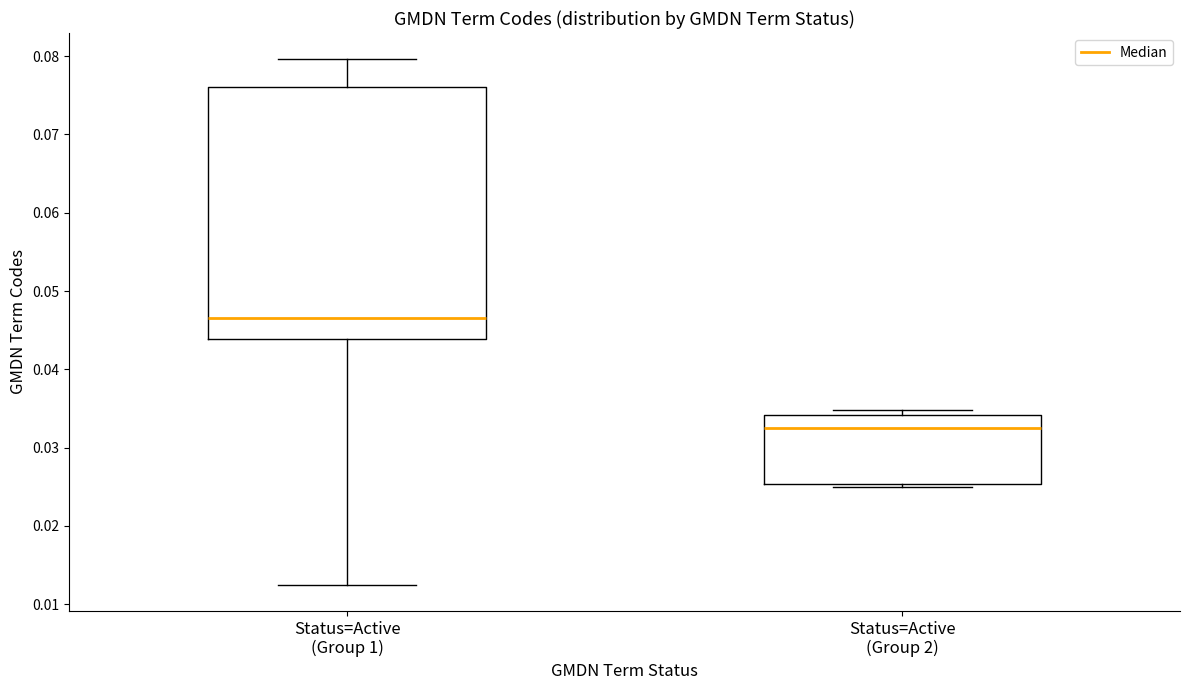

Comparing the boxes themselves (not the whiskers), which one is the tallest?

Status=Active (Group 1)